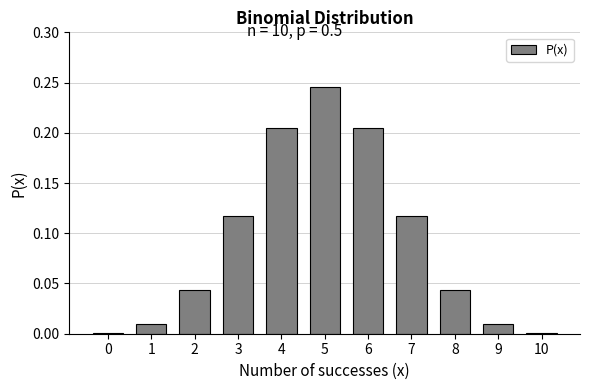

Between 1 and 4, which is larger?

4